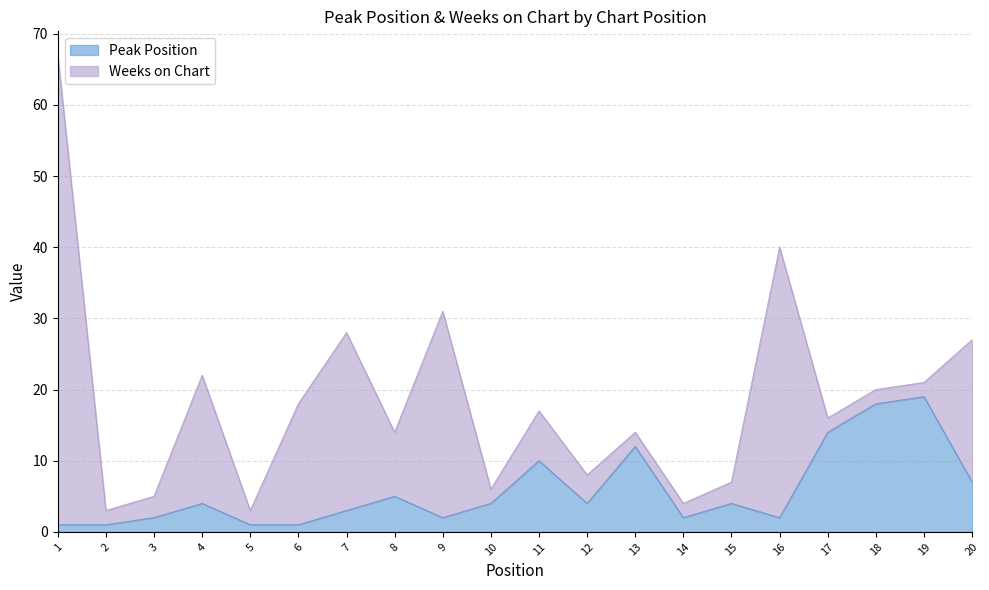

Where does the data first go above 4?

8